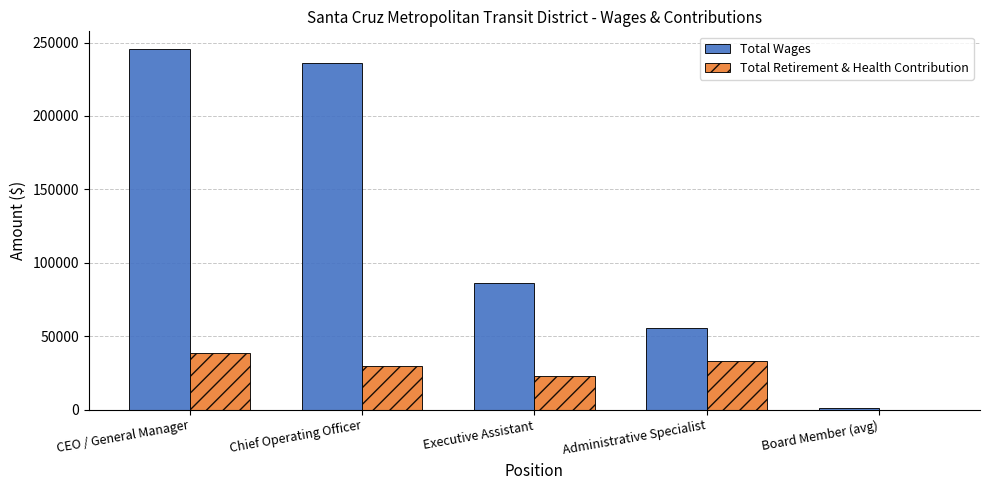

Reading left to right, what are all the values shown in this chart?

Total Wages: CEO / General Manager=245341	Chief Operating Officer=236299	Executive Assistant=86294	Administrative Specialist=55821	Board Member (avg)=1200
Total Retirement & Health Contribution: CEO / General Manager=38738	Chief Operating Officer=29782	Executive Assistant=23315	Administrative Specialist=32943	Board Member (avg)=0